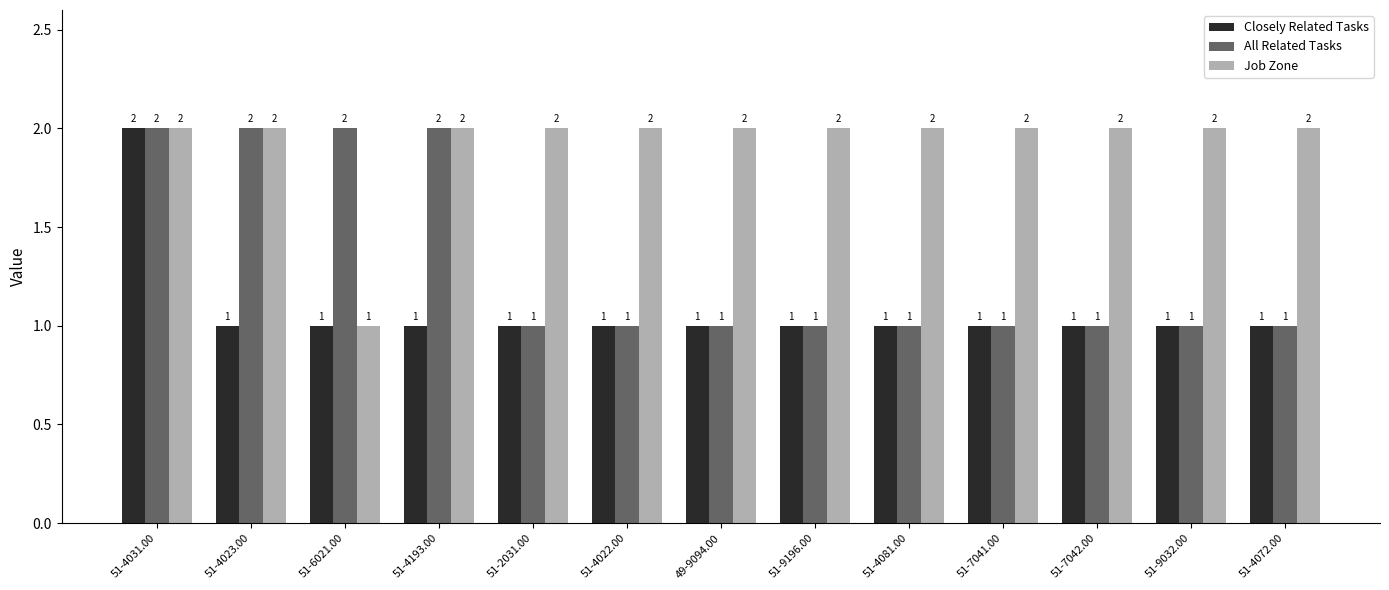

What is the difference between the All Related Tasks values at 51-6021.00 and 51-7041.00?

1